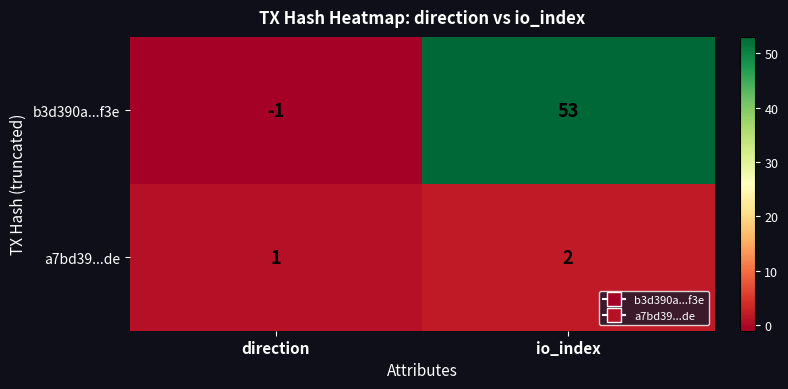

Rank the series by their average value, from lowest to highest.

a7bd39...de, b3d390a...f3e